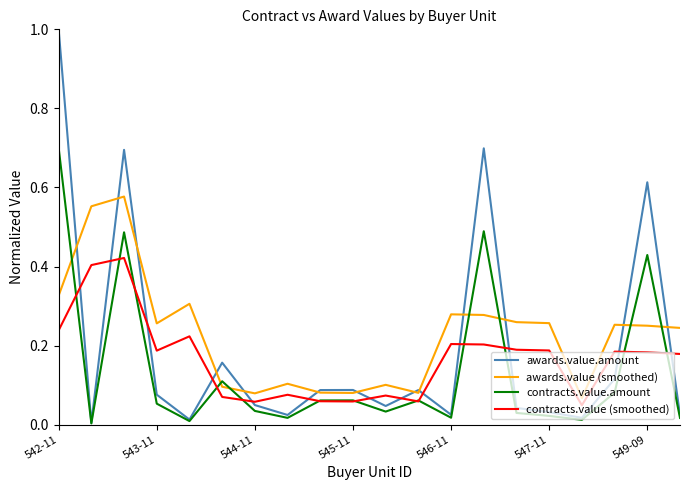

Which series has the largest range (max minus min)?

awards.value.amount